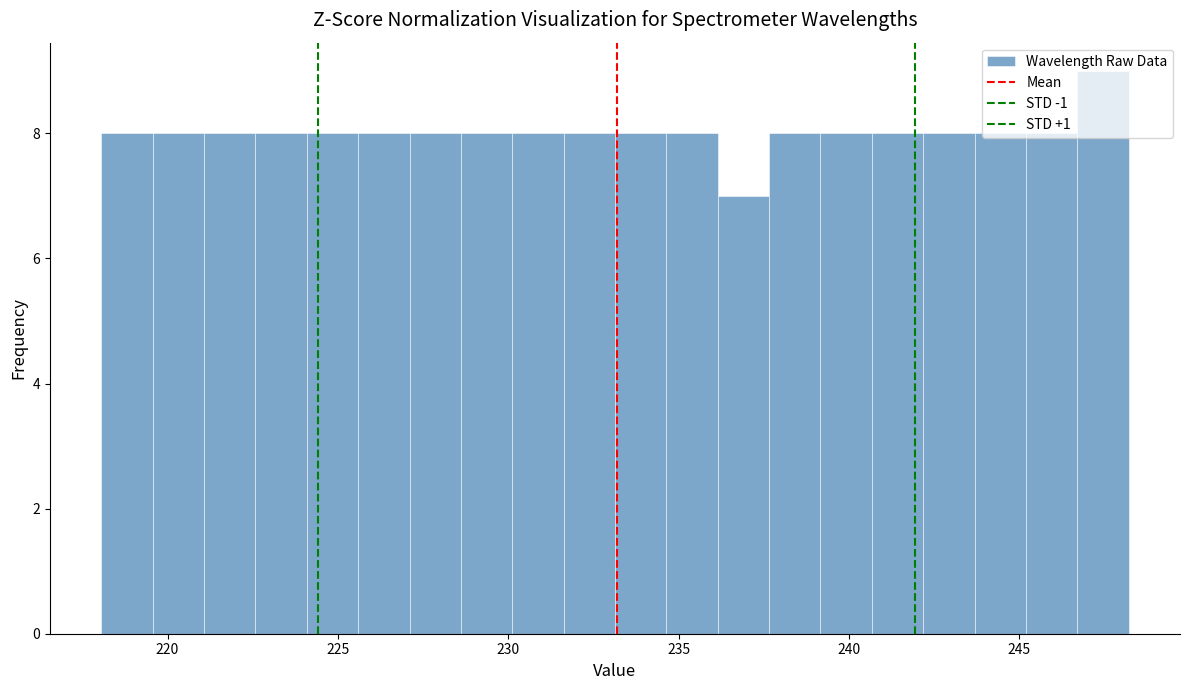

Read against the x-axis, roughly where is the centre of the tallest bar?

247.5